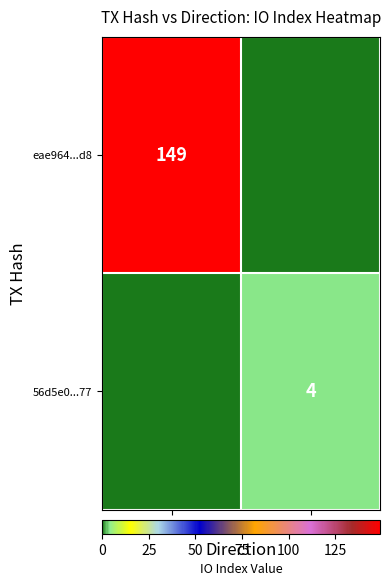

The value of 56d5e0...77 at 1 is 2. True or false?

False